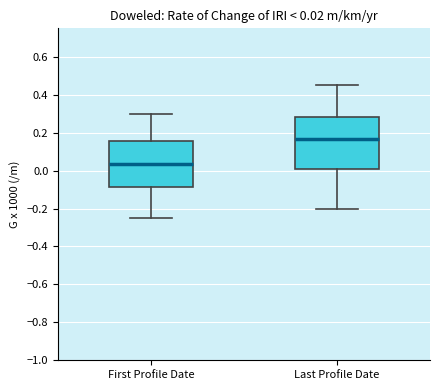

Comparing the boxes themselves (not the whiskers), which one is the tallest?

Last Profile Date